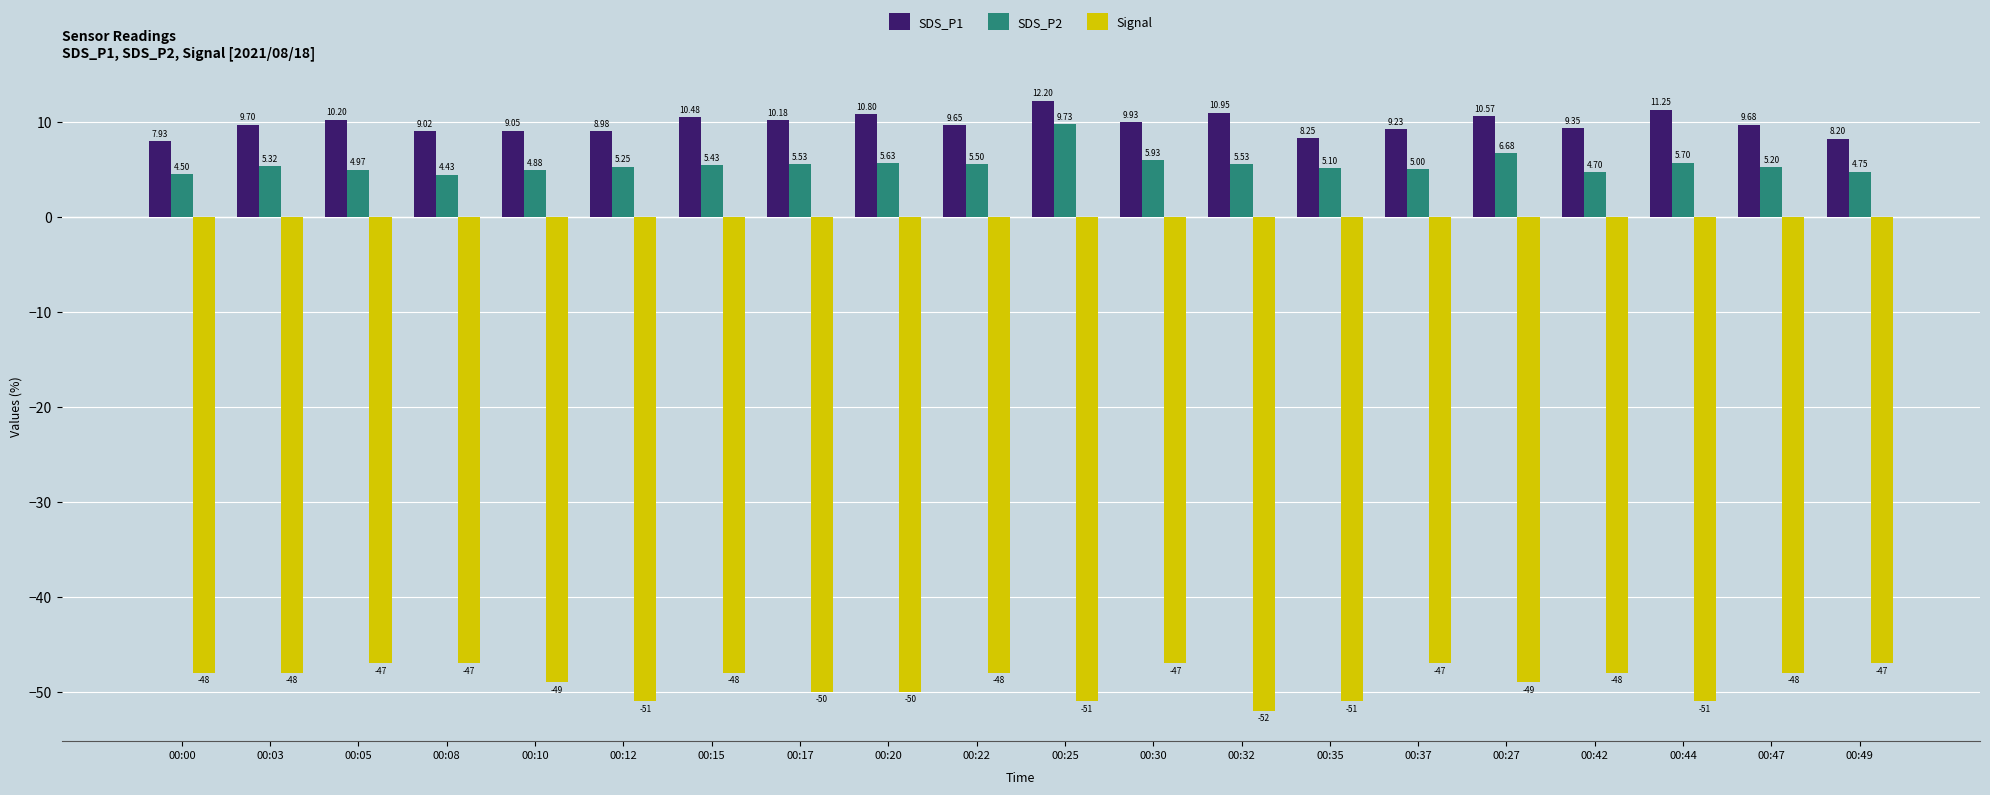

Between 00:12 and 00:15, which series saw the biggest shift?

Signal